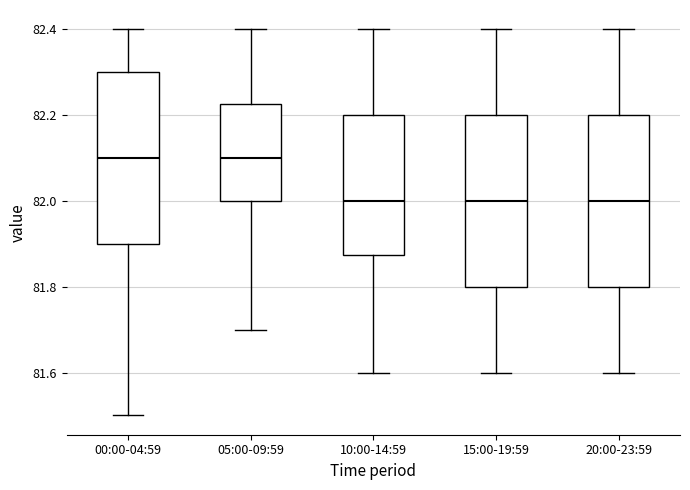

Reading left to right, read every box against the y-axis: the position of its median line, the range the box covers, and the ends of its whiskers. The values are not printed on the chart, so give them approximately, as read against the axis.

00:00-04:59: median 82.10, box 81.90 to 82.30, whiskers 81.50 to 82.40
05:00-09:59: median 82.10, box 82.00 to 82.22, whiskers 81.70 to 82.40
10:00-14:59: median 82.00, box 81.88 to 82.20, whiskers 81.60 to 82.40
15:00-19:59: median 82.00, box 81.80 to 82.20, whiskers 81.60 to 82.40
20:00-23:59: median 82.00, box 81.80 to 82.20, whiskers 81.60 to 82.40